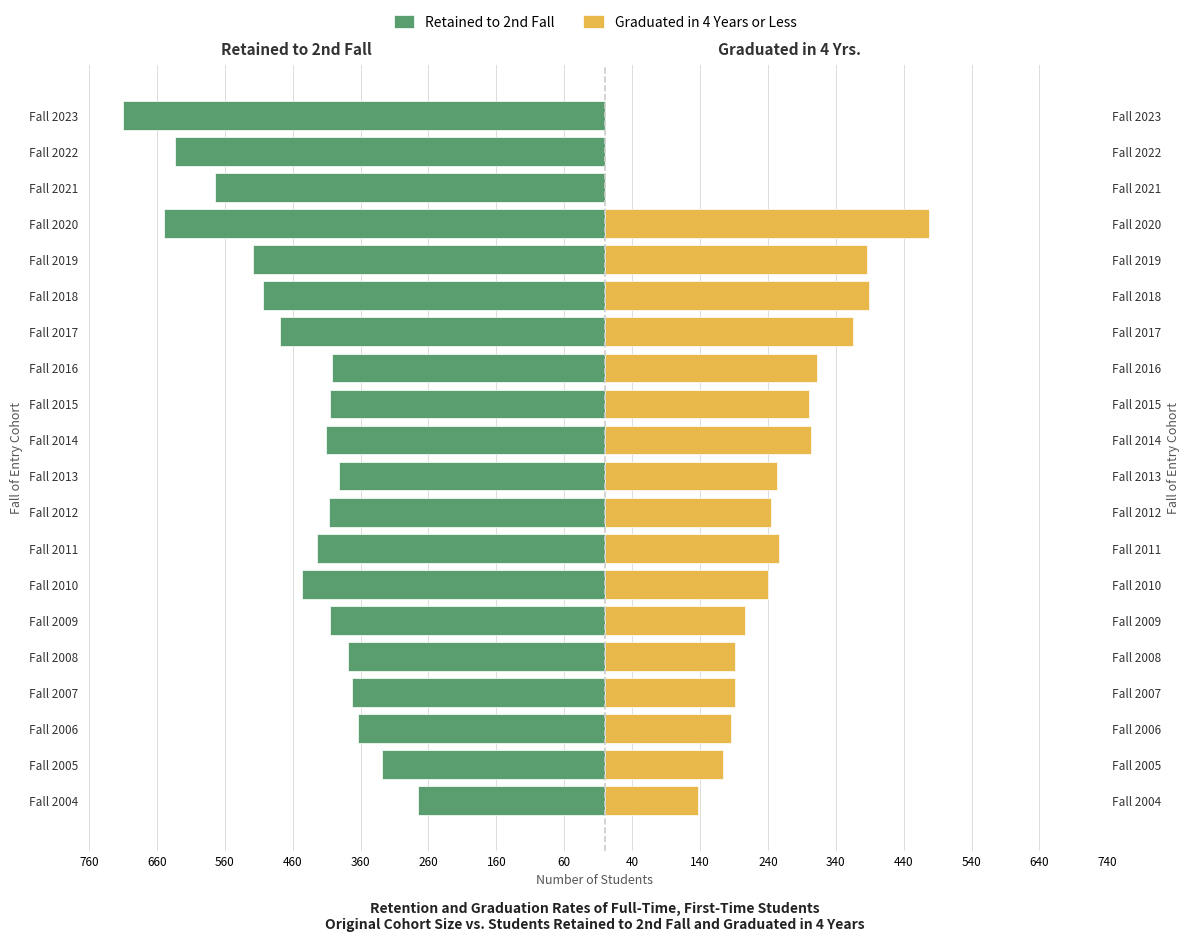

At Fall 2009, list the series in order from smallest to largest.

Retained to 2nd Fall, Graduated in 4 Years or Less